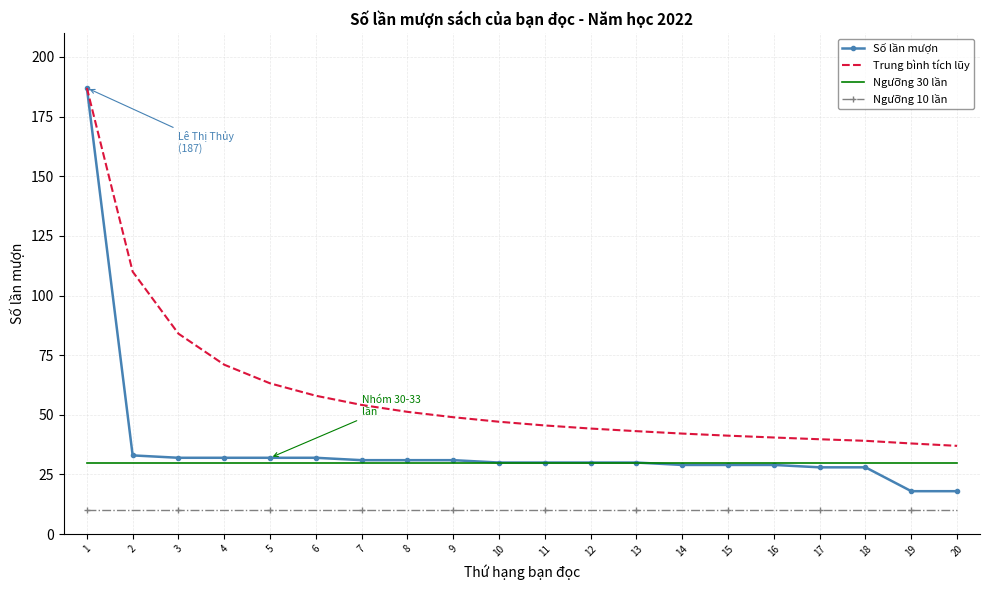

What is the maximum value shown in the chart?

187.0